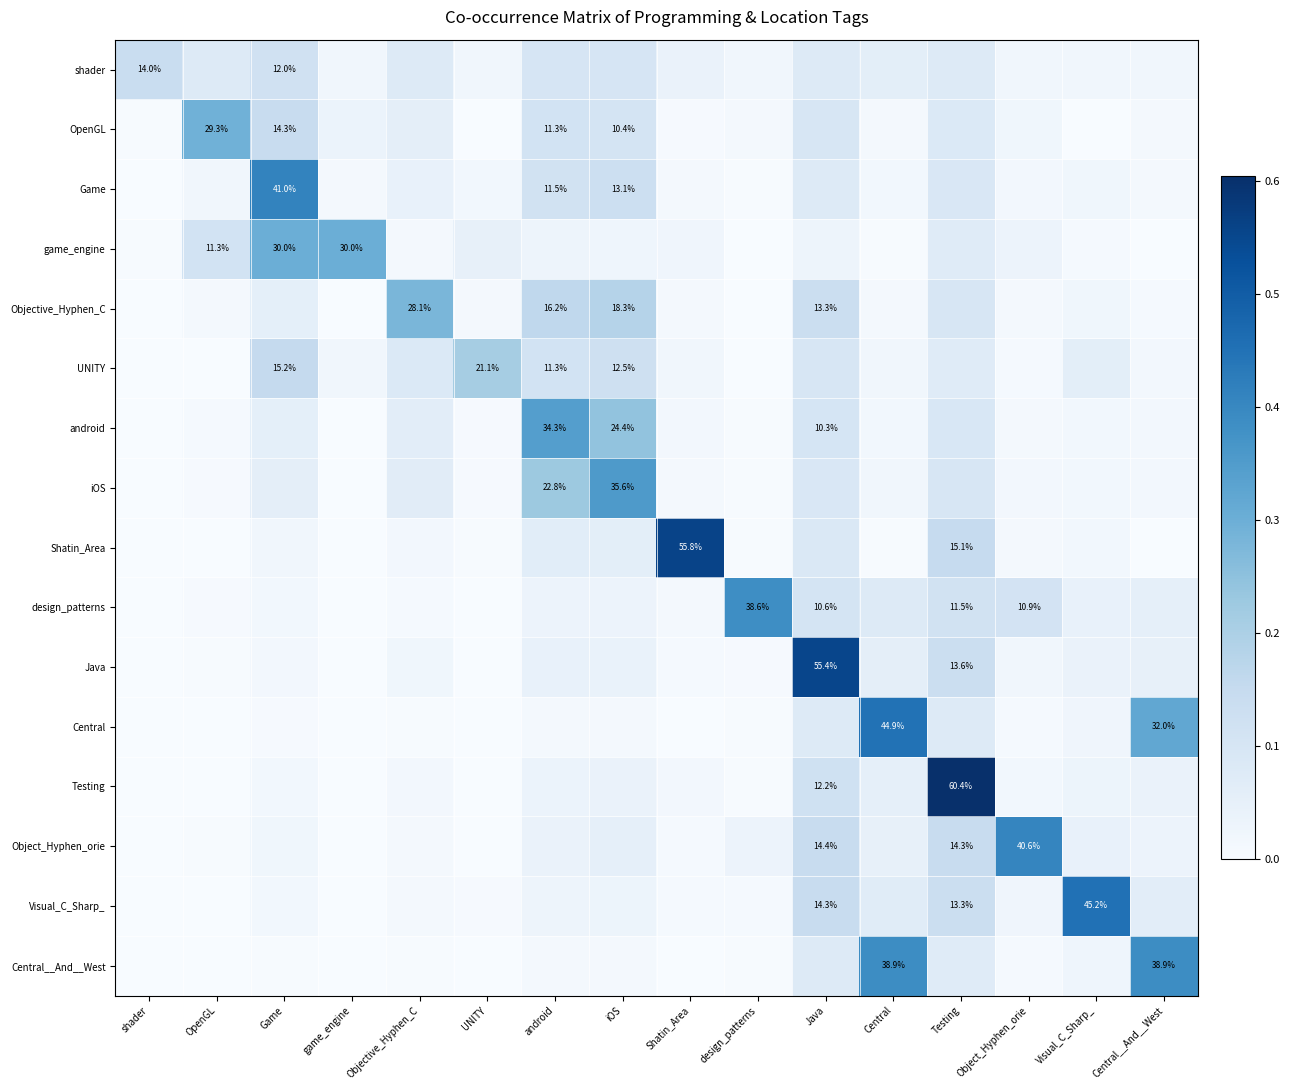

Rank the series at Objective_Hyphen_C from lowest to highest value.

Central, Central__And__West, design_patterns, game_engine, Object_Hyphen_orie, Visual_C_Sharp_, Testing, Shatin_Area, Java, Game, OpenGL, android, iOS, shader, UNITY, Objective_Hyphen_C